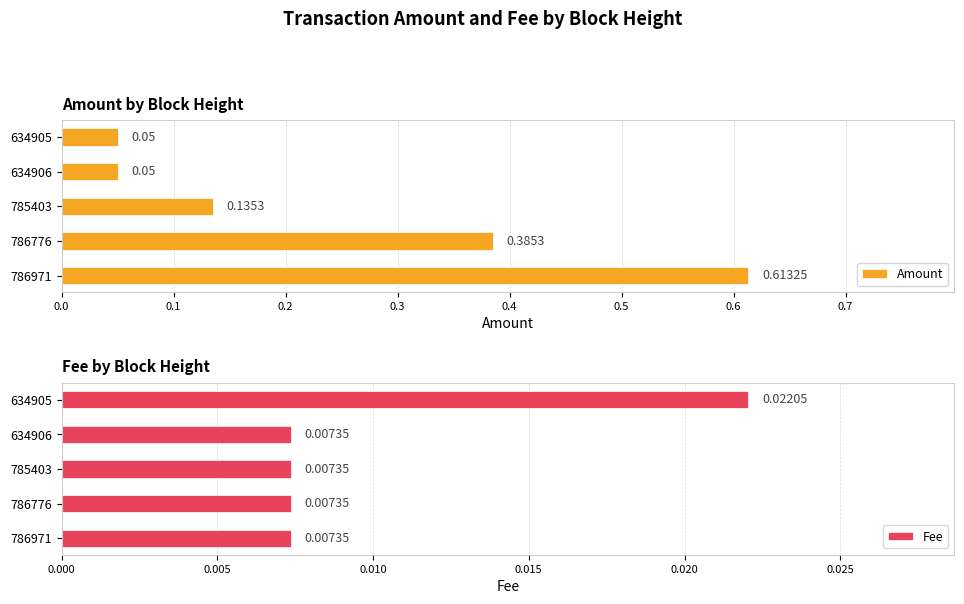

What is the sum of the Amount values at 786776 and 786971?

1.0